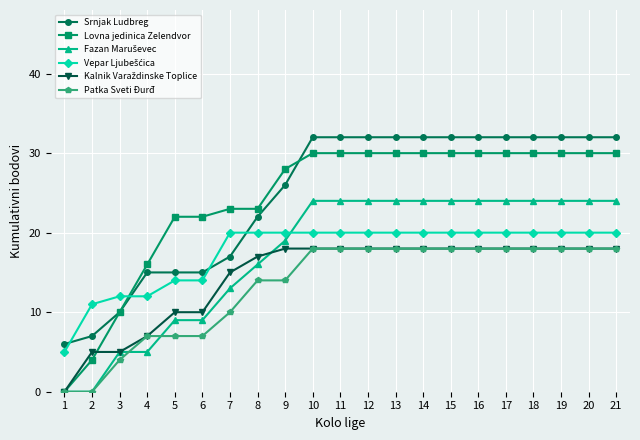

What is the greatest value displayed?

32